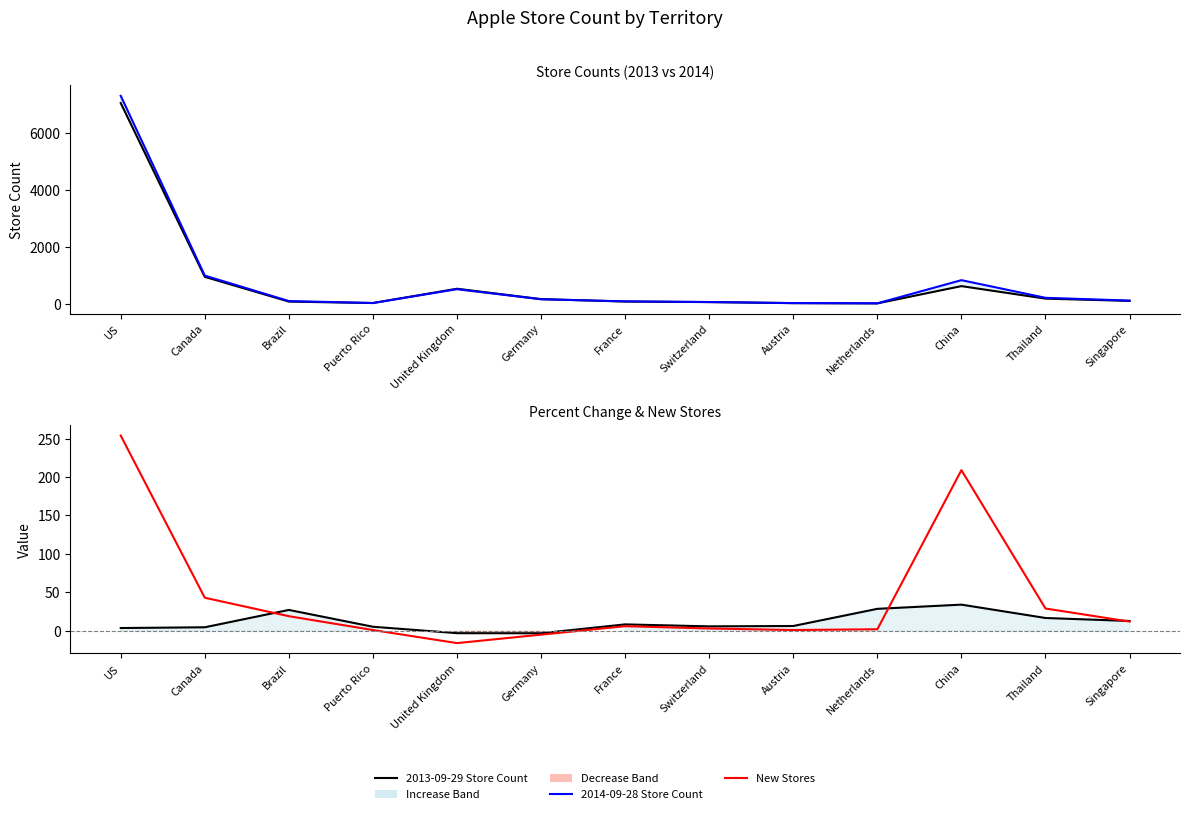

Which series ends up on top after the final intersection of New Stores and Percent Change?

Percent Change